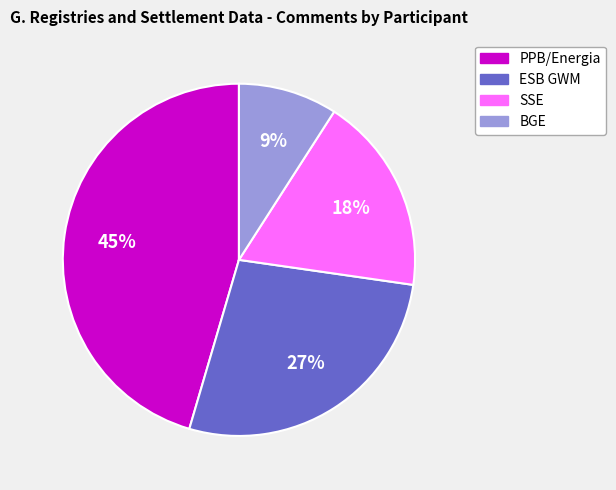

Does ESB GWM account for over 50% of the chart?

No